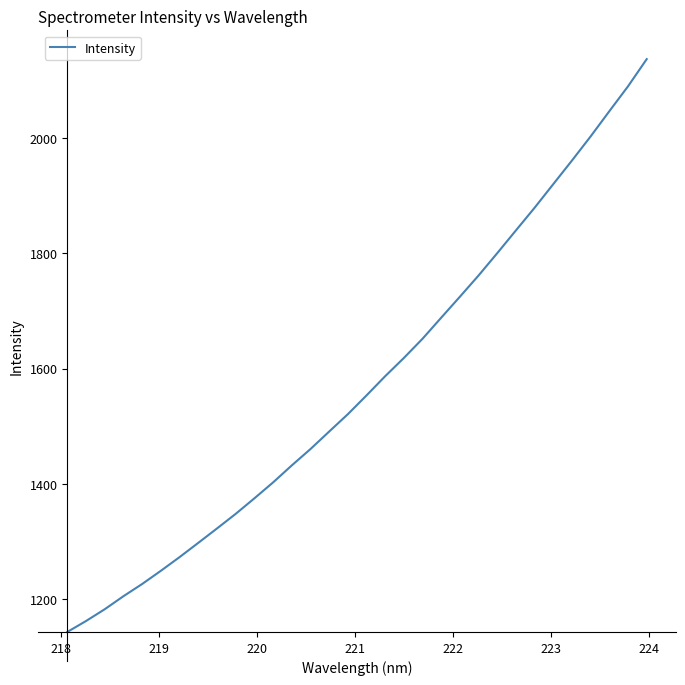

How many lines are shown in the chart?

1